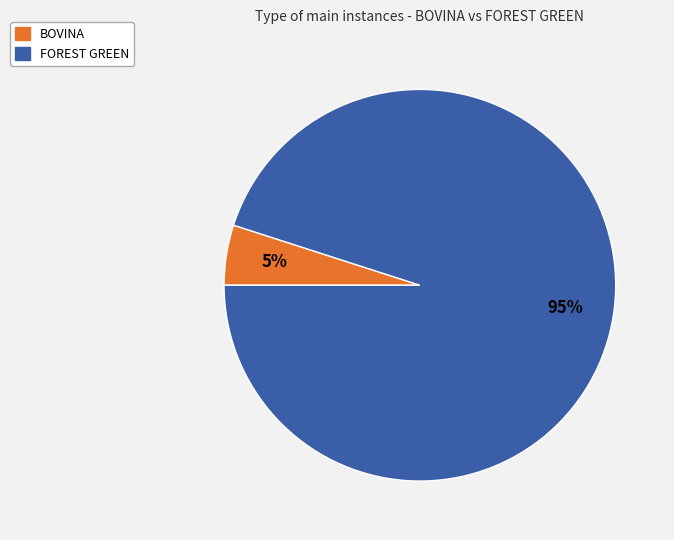

Does FOREST GREEN represent more than half of the total?

Yes